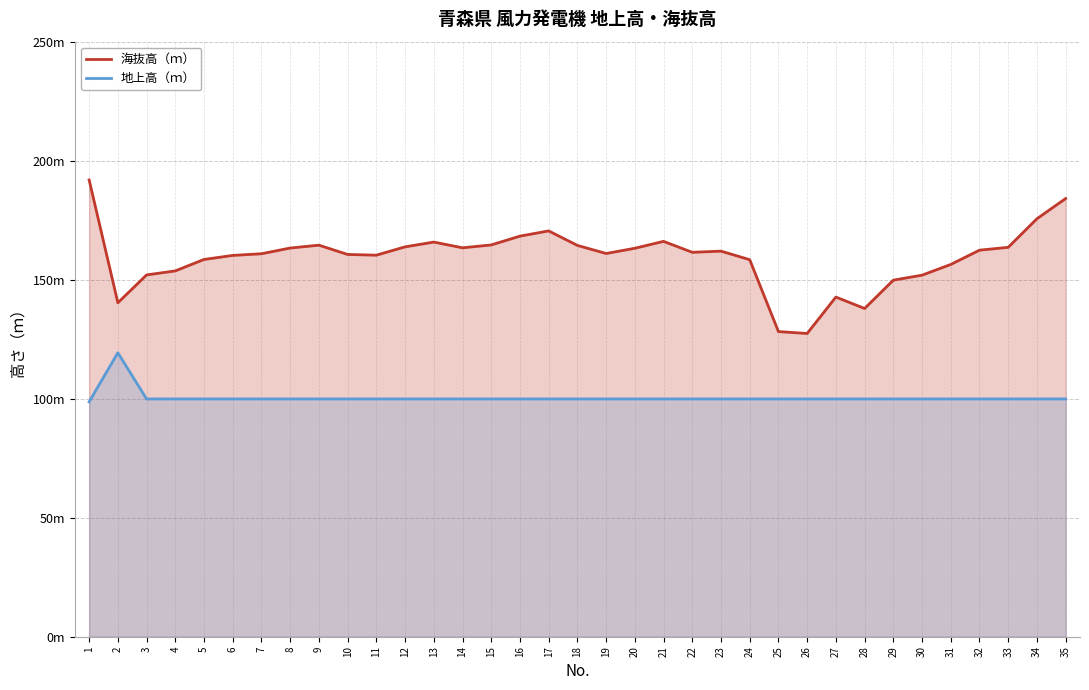

At which category is the sum across all series the highest?

1